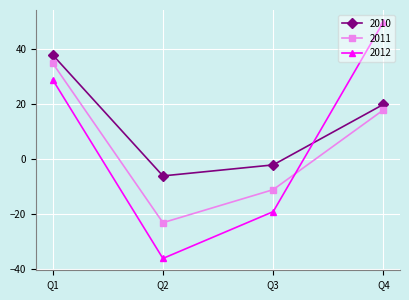

Reading right to left, what are all the values shown in this chart?

2010: Q4=20	Q3=-2	Q2=-6	Q1=38
2011: Q4=18	Q3=-11	Q2=-23	Q1=35
2012: Q4=50	Q3=-19	Q2=-36	Q1=29